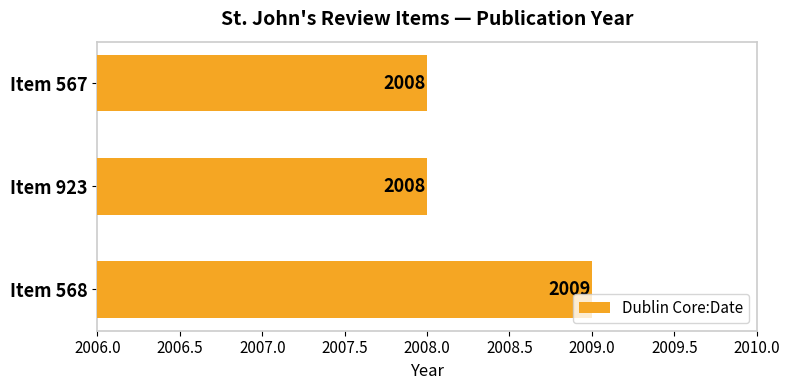

Which category has the highest value across all series?

Item 568